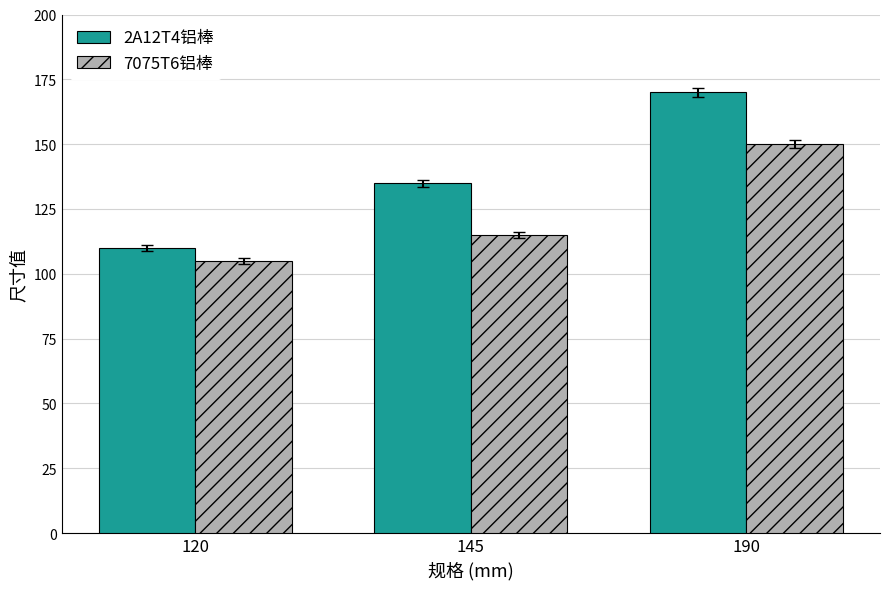

Which series has the largest total across all categories?

2A12T4铝棒